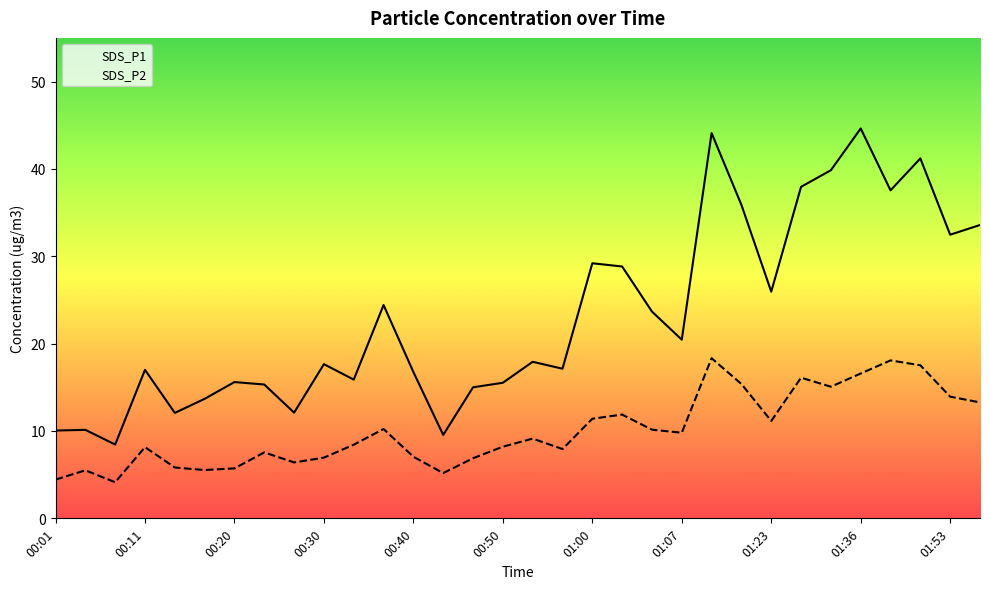

At which category is the sum across all series the highest?

01:13